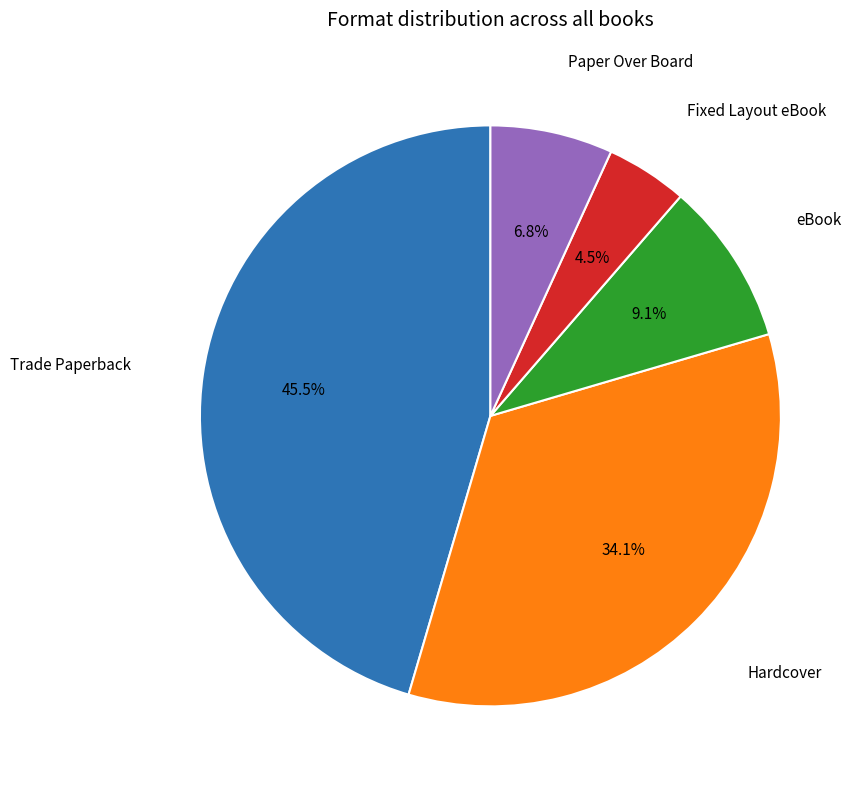

Is there any slice that represents more than half of the pie?

No